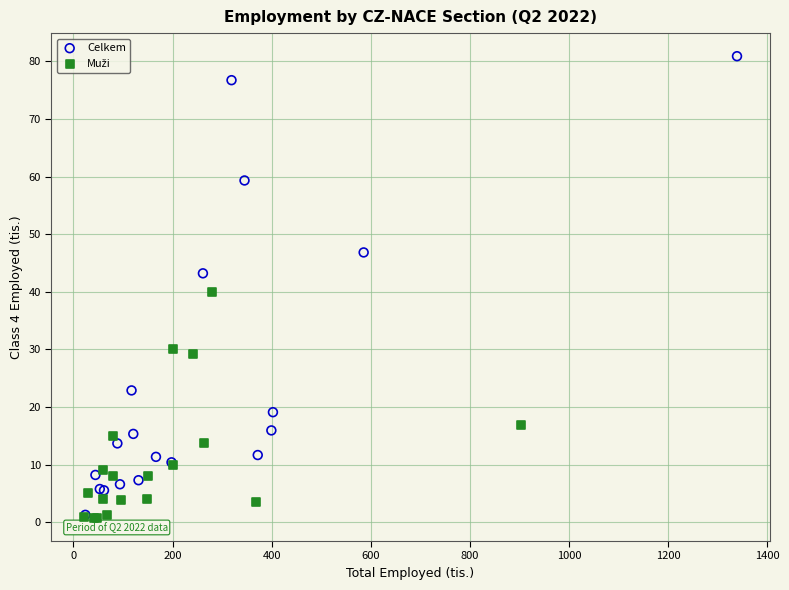

Which series reaches the maximum Y coordinate?

Celkem